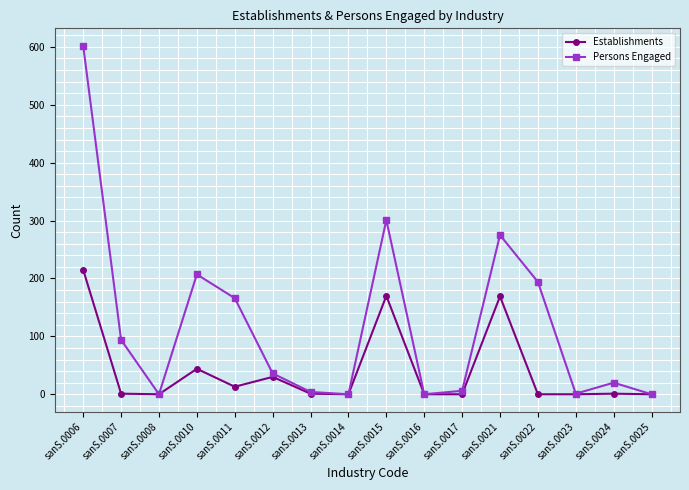

Rank the series by their maximum value, from lowest to highest.

Establishments, Persons Engaged